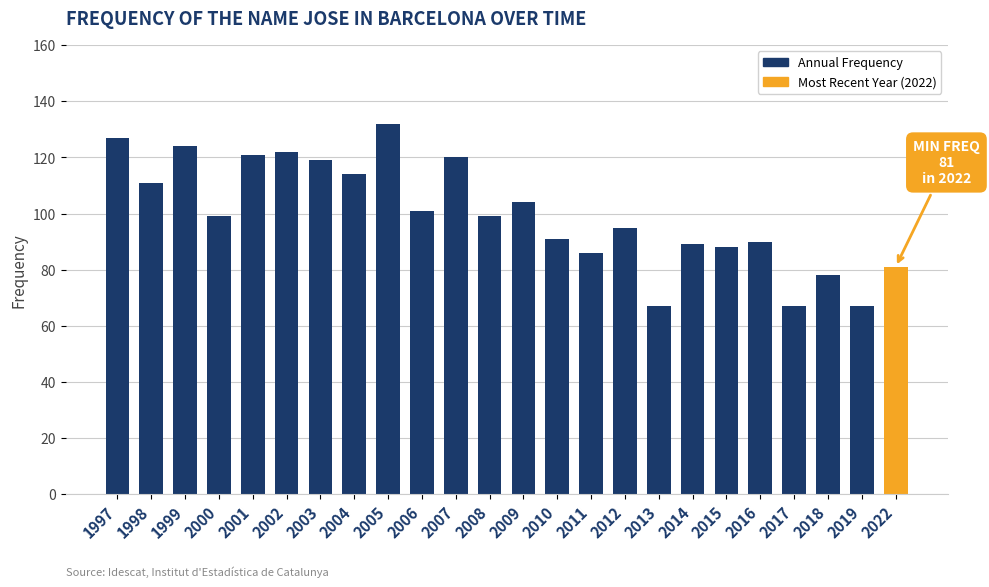

What is the difference between the values at 2009 and 2016?

14